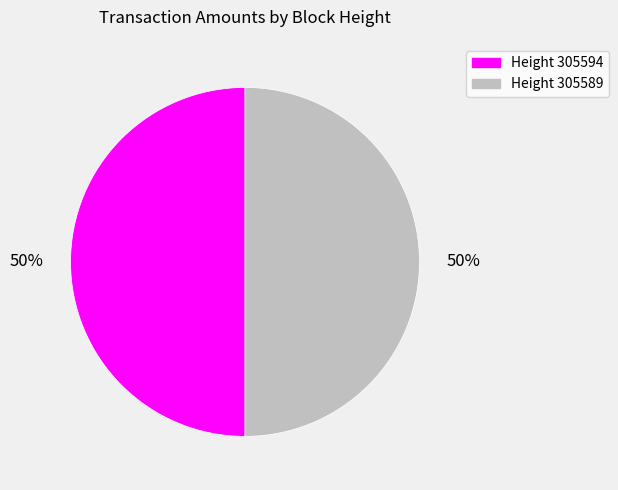

To the nearest percent, what is the average slice percentage?

50%